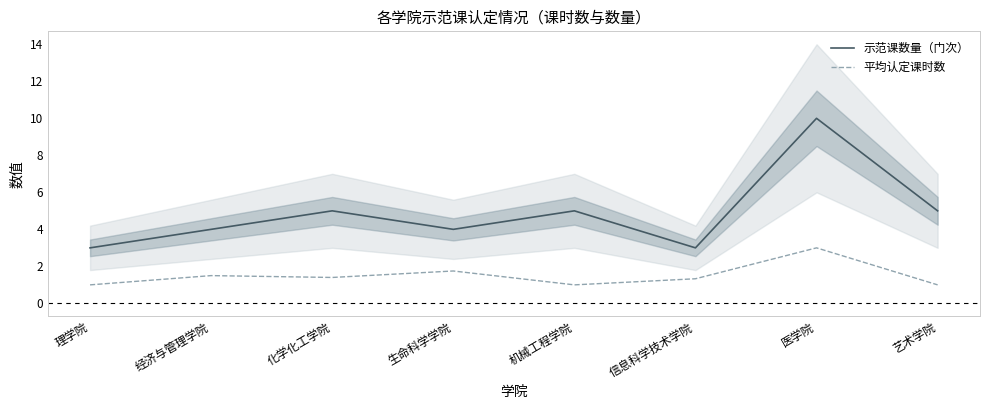

Is this an area chart (filled region under the line)?

No